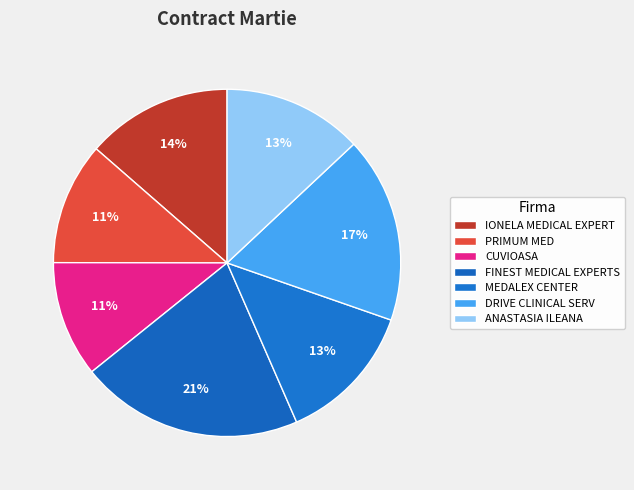

How many slices are in this pie chart?

7